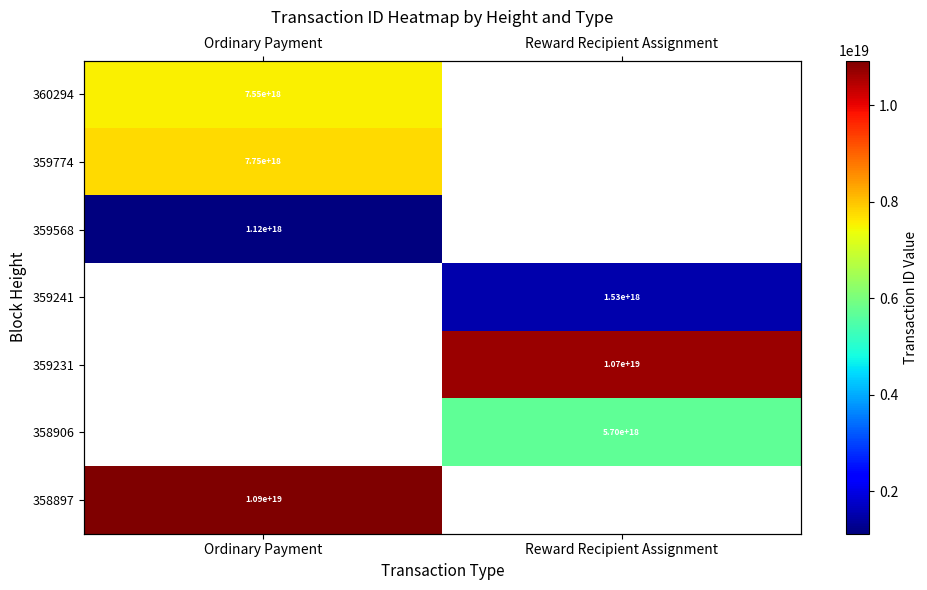

Which category has the highest value across all series?

Ordinary Payment